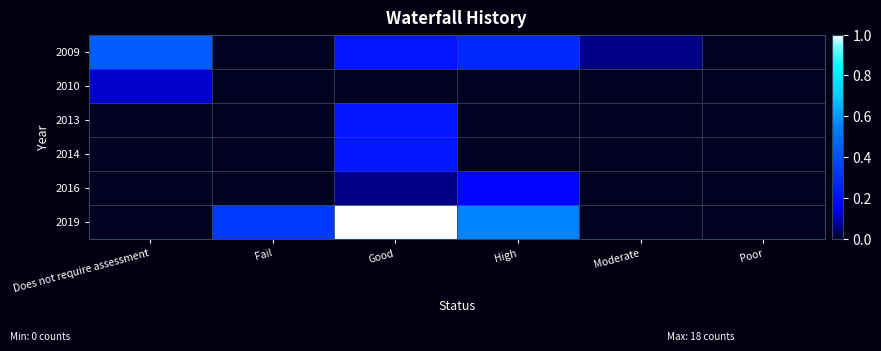

How many data points does each series have?

6